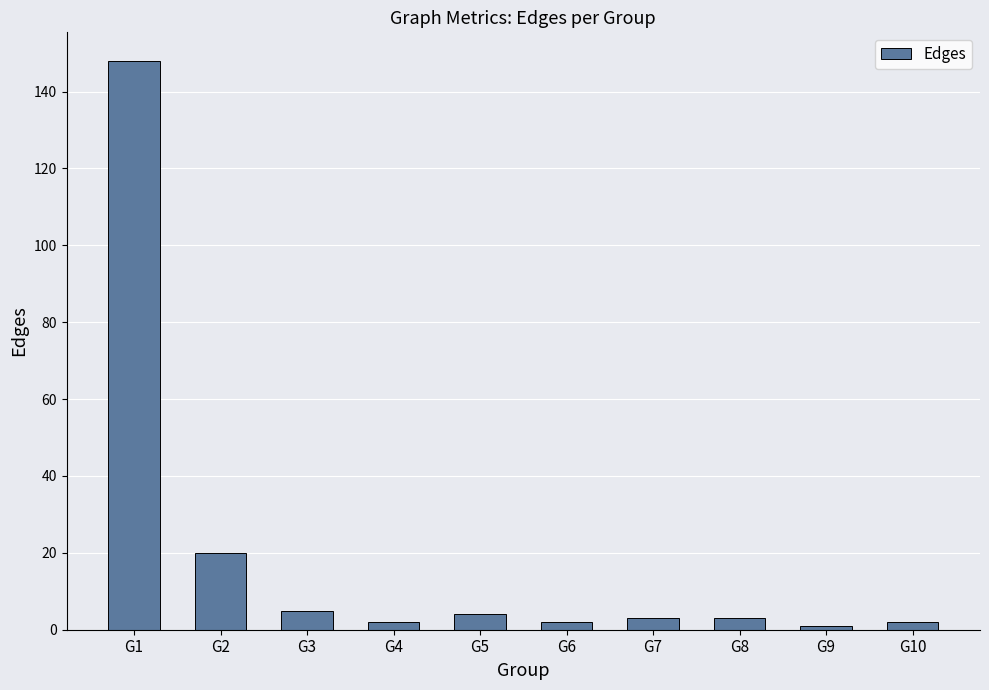

Does the chart contain stacked bars?

No